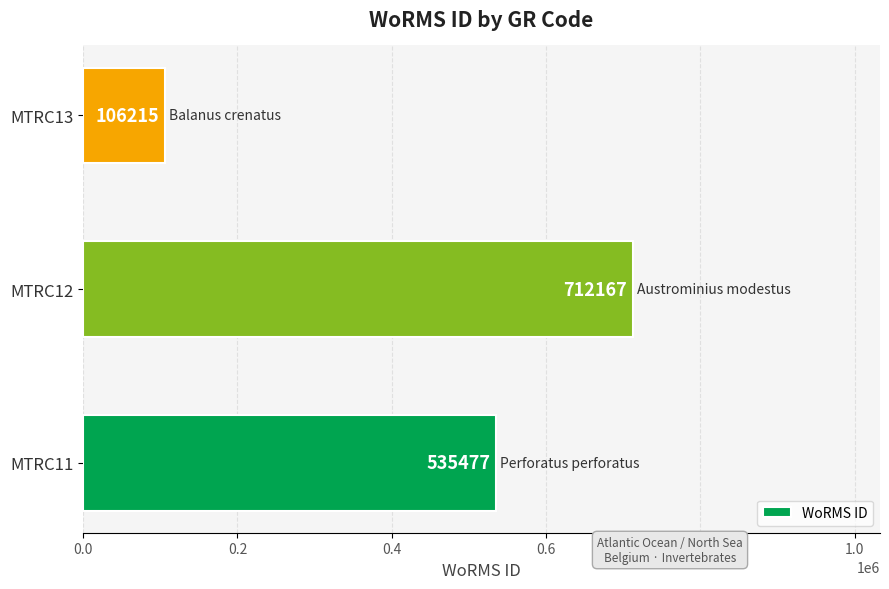

What is the difference between the maximum and second lowest values?

176690